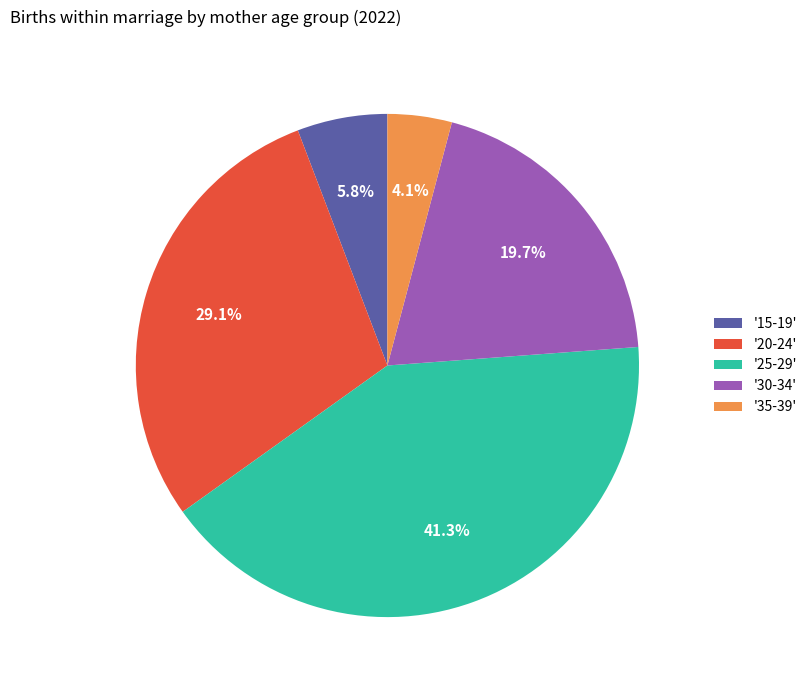

Do '15-19' and '20-24' together represent more than half of the pie?

No